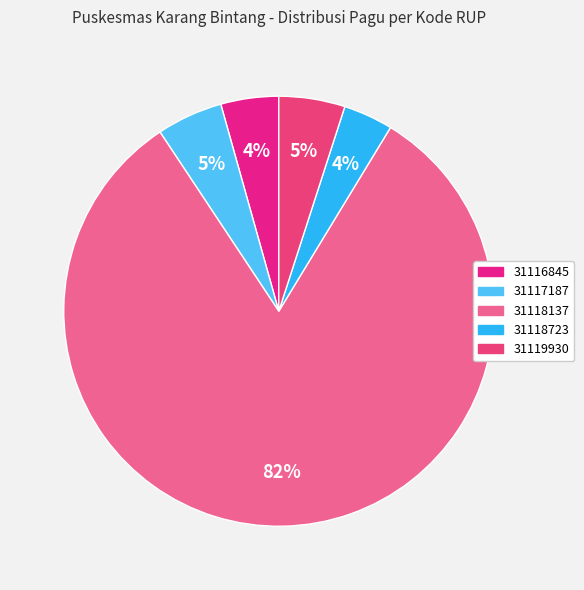

To the nearest percent, what is the difference between the 31118137 and 31119930 slice percentages?

77%